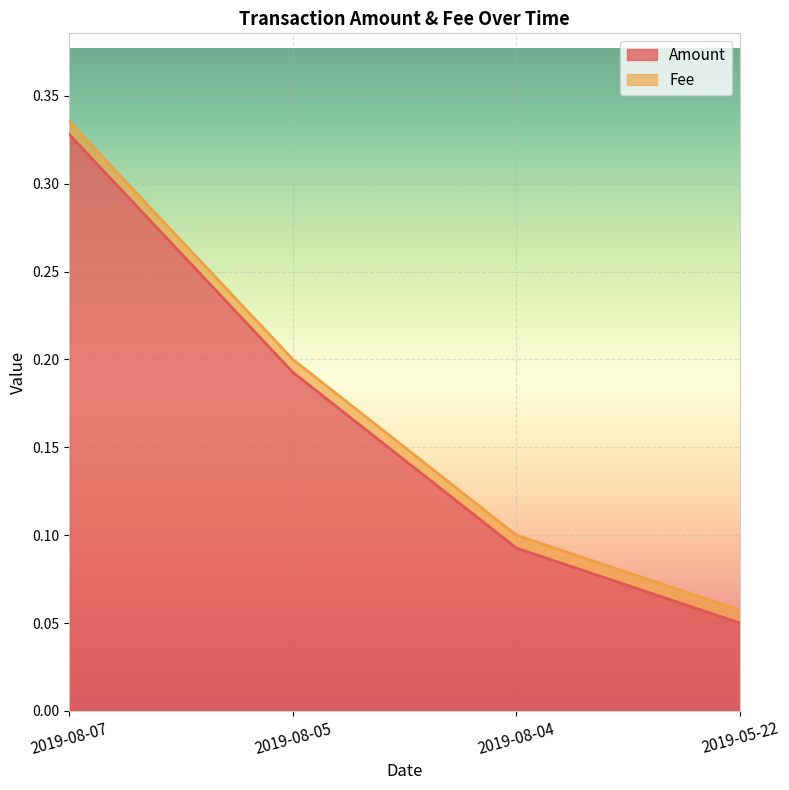

What is the change in value from 2019-08-07 to 2019-05-22?

-0.3